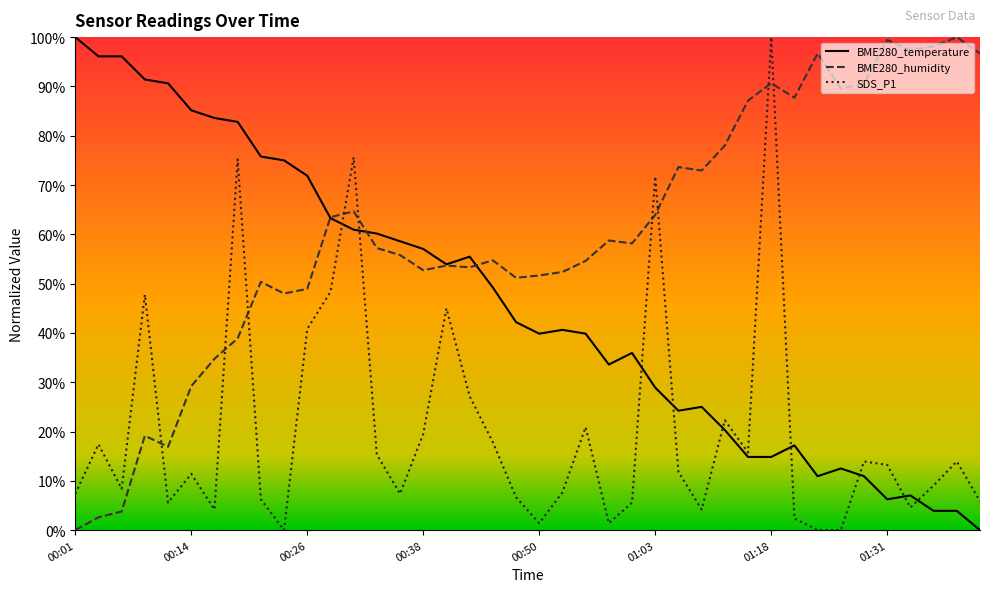

Which series has the largest total across all categories?

BME280_humidity